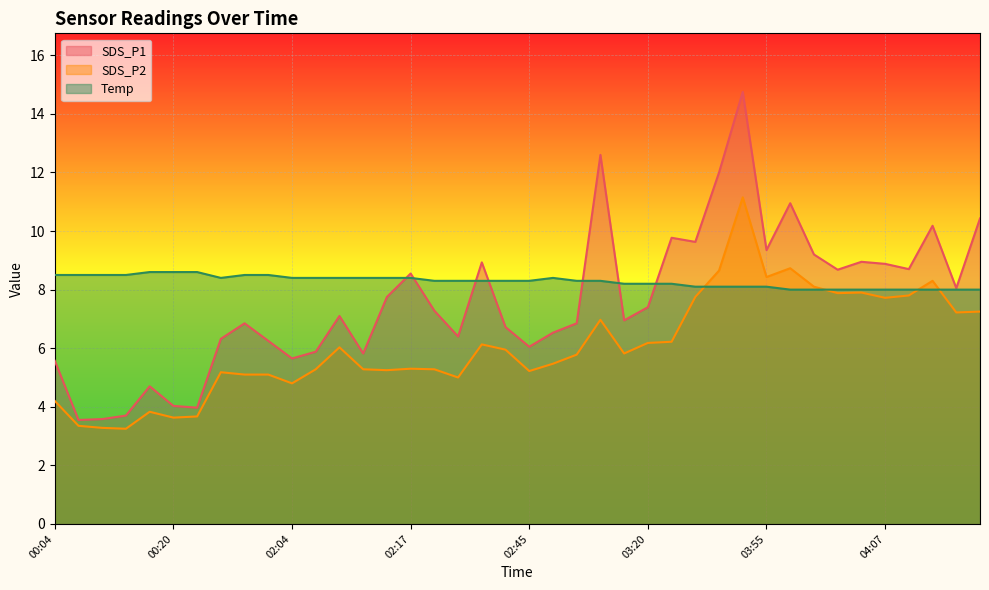

What is the label of the 37th point from the left?

04:10